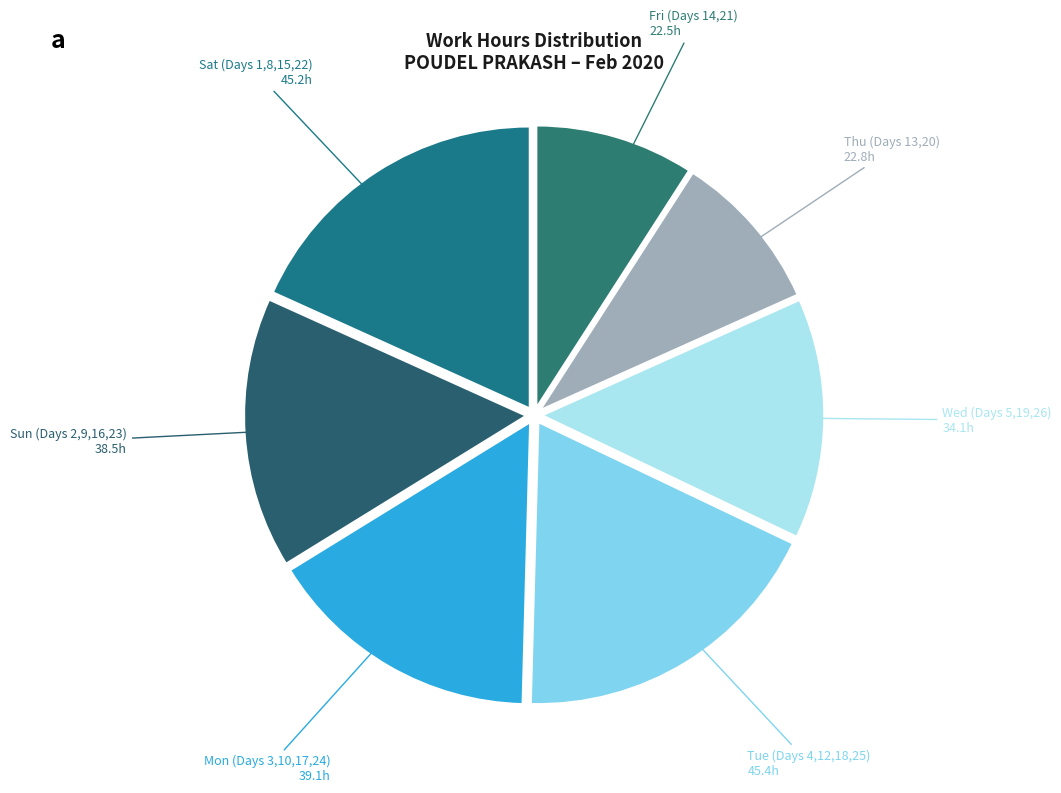

Do Sat (Days 1,8,15,22) and Sun (Days 2,9,16,23) together represent more than half of the pie?

No